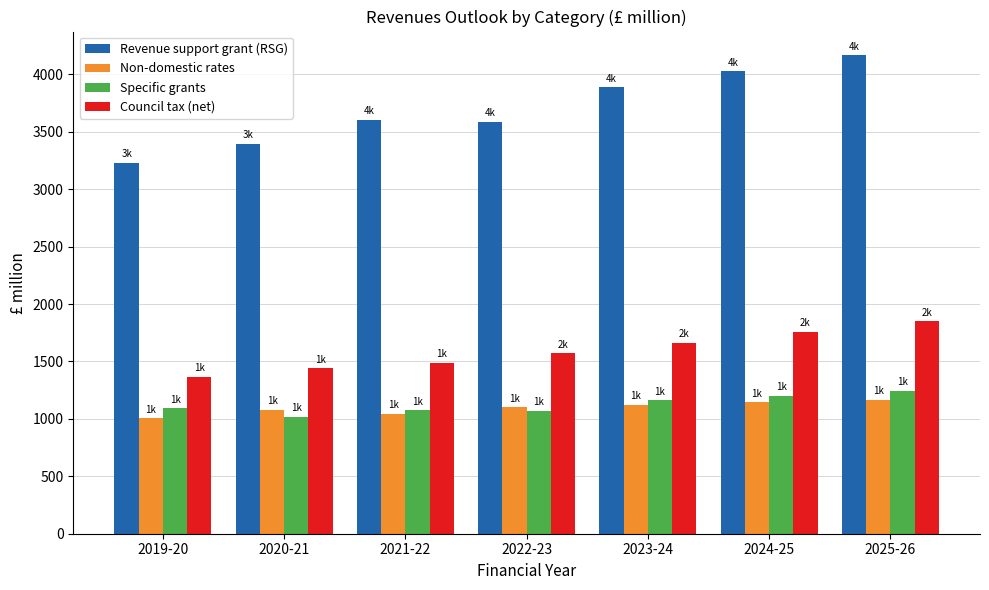

Are the bars grouped side by side (vs. stacked)?

Yes